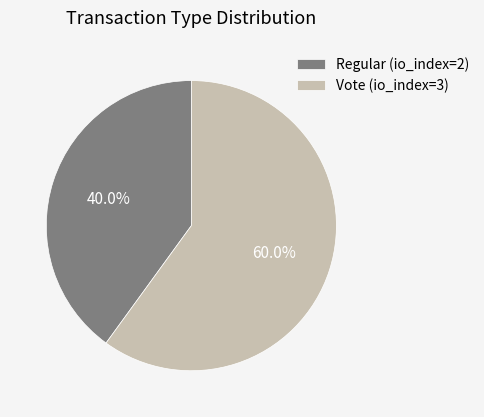

Which category has the biggest portion of the pie?

Vote (io_index=3)